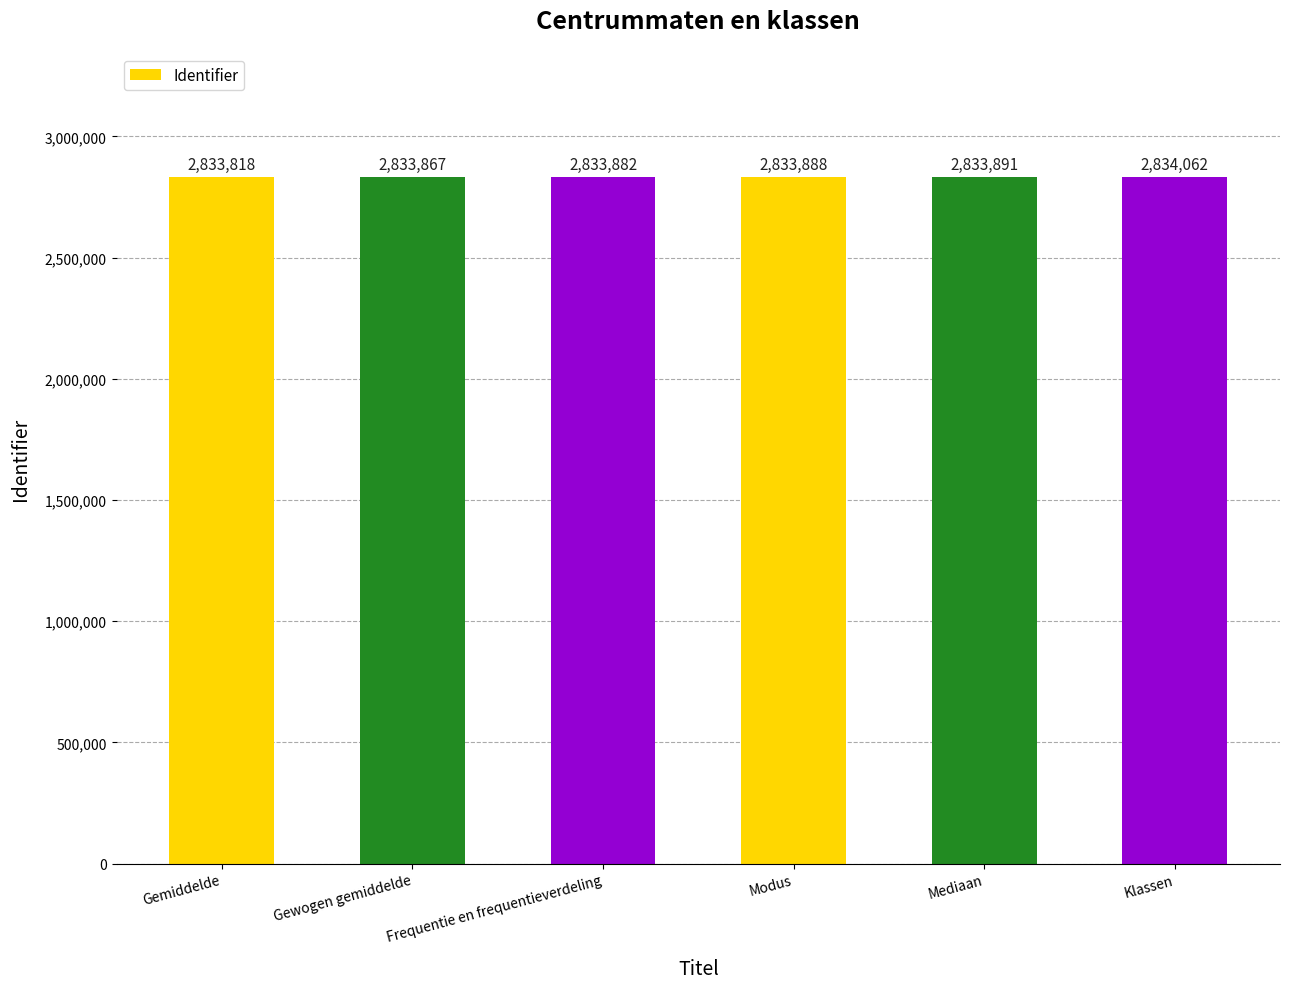

Which category has the highest value across all series?

Klassen